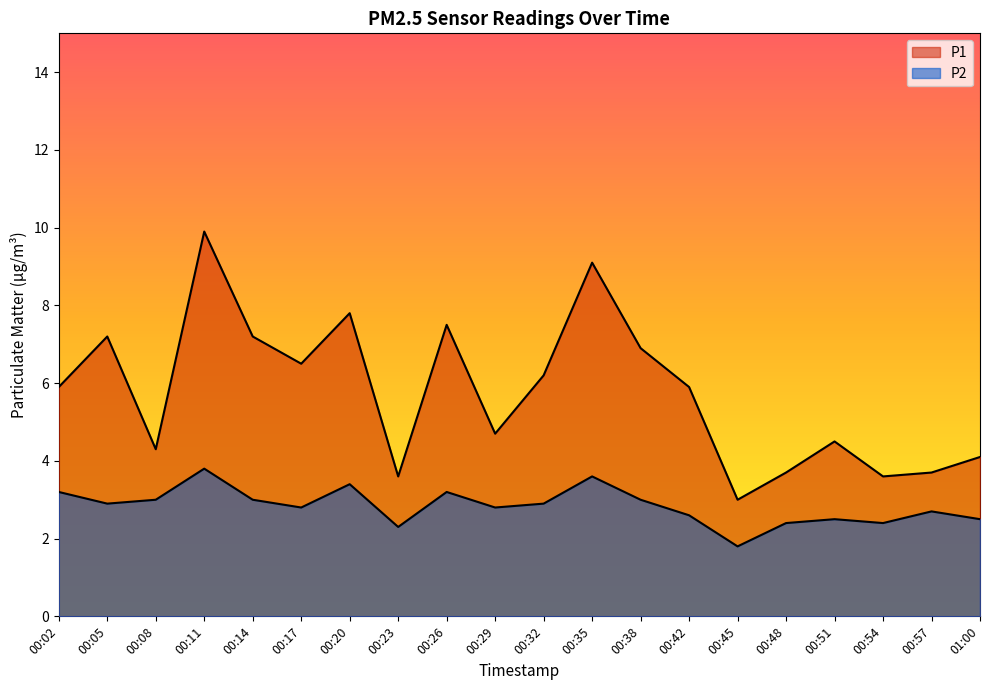

Rank the series by their maximum value, from highest to lowest.

P1, P2